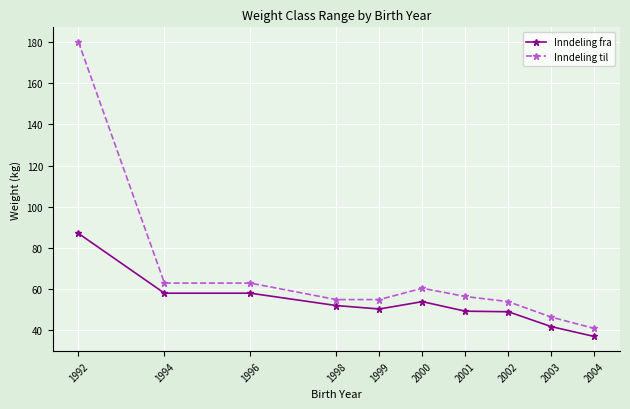

True or false: Inndeling til has more than 0 interior local peaks.

True